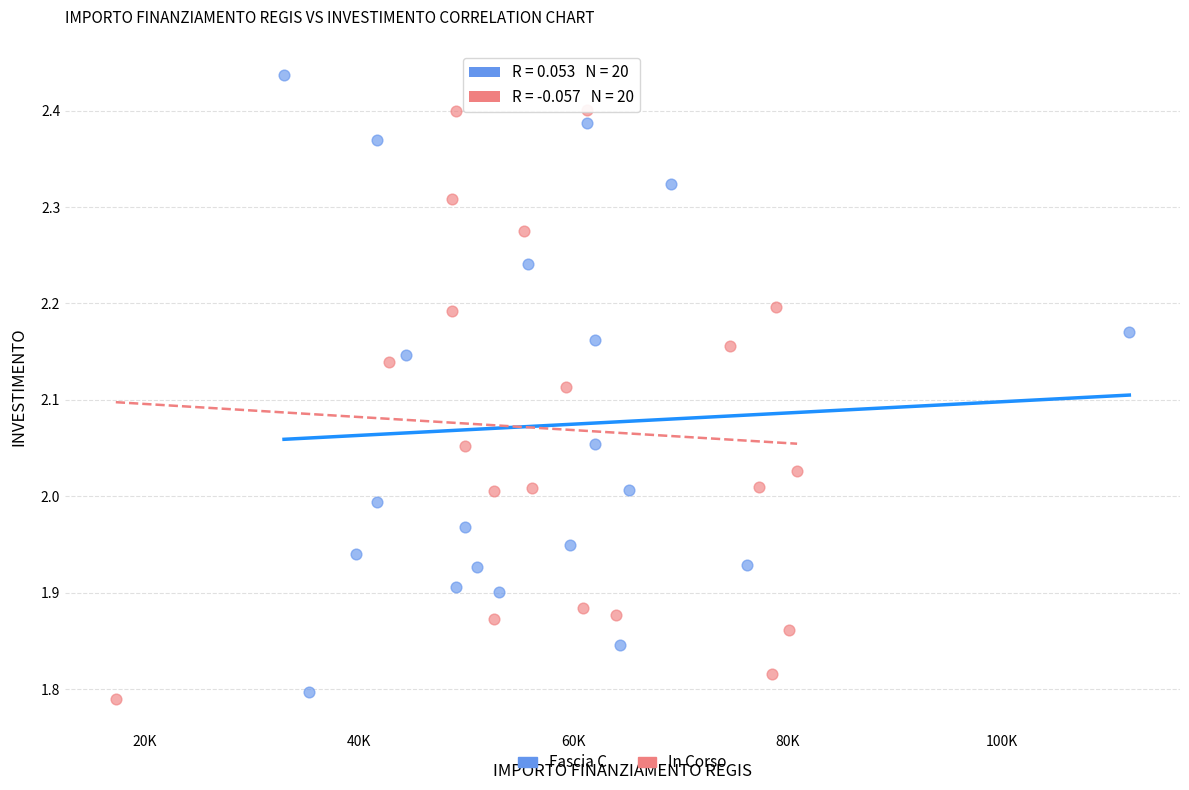

Which series contains the lowest Y value?

In Corso